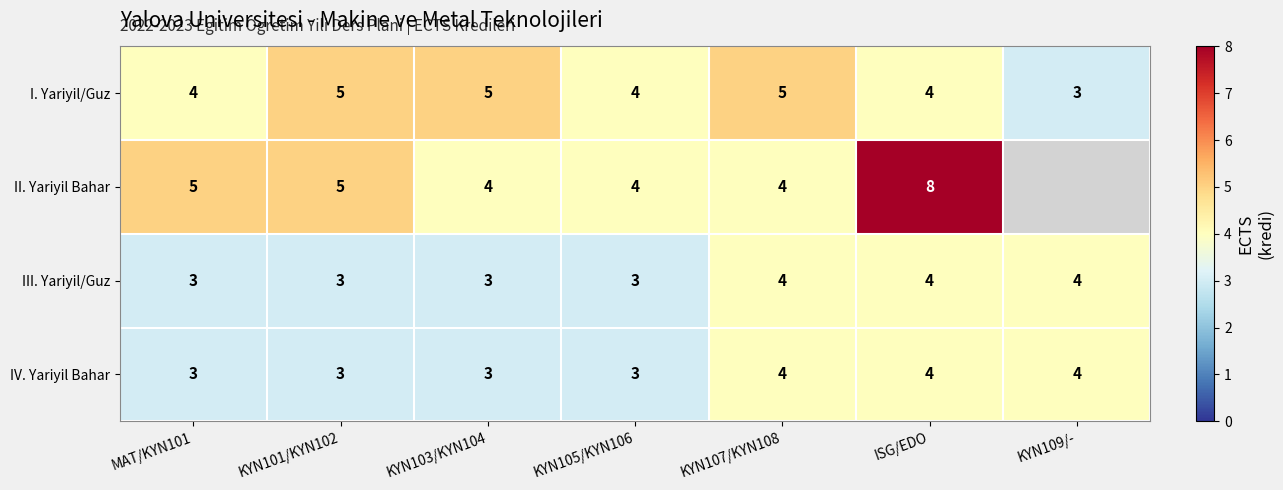

What is the spread (max minus min) of values at ISG/EDO?

4